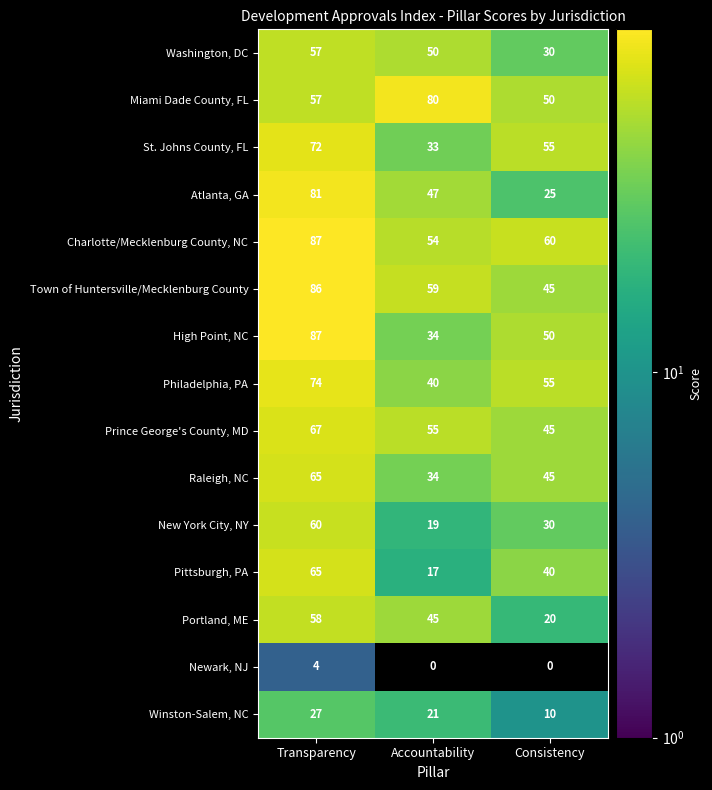

What is the spread (max minus min) of values at Consistency?

60